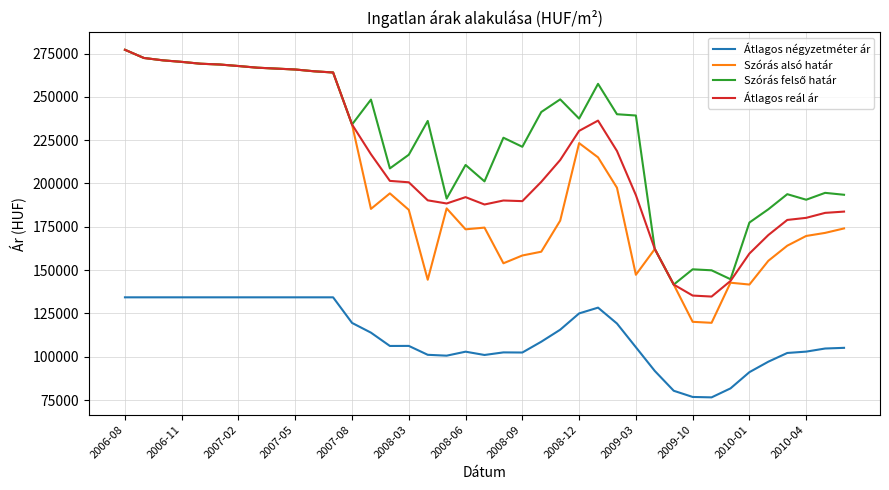

What is the minimum value shown in the chart?

76547